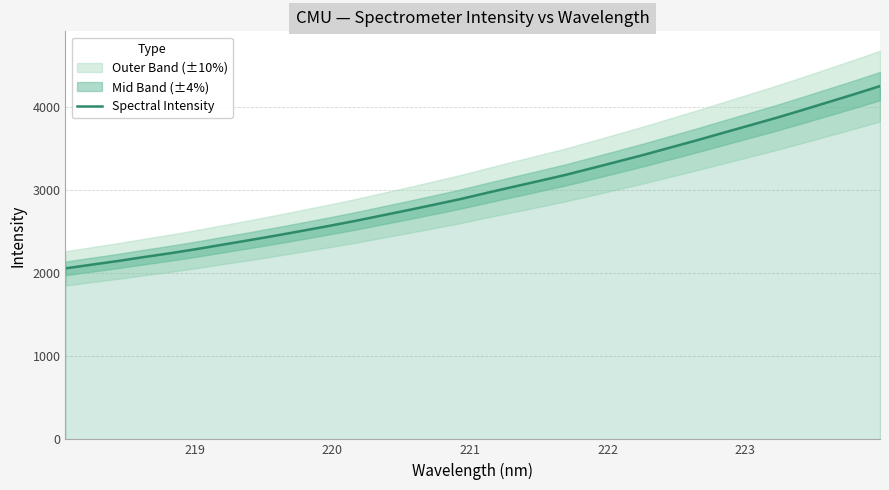

What is the maximum value for Spectral Intensity?

4252.3